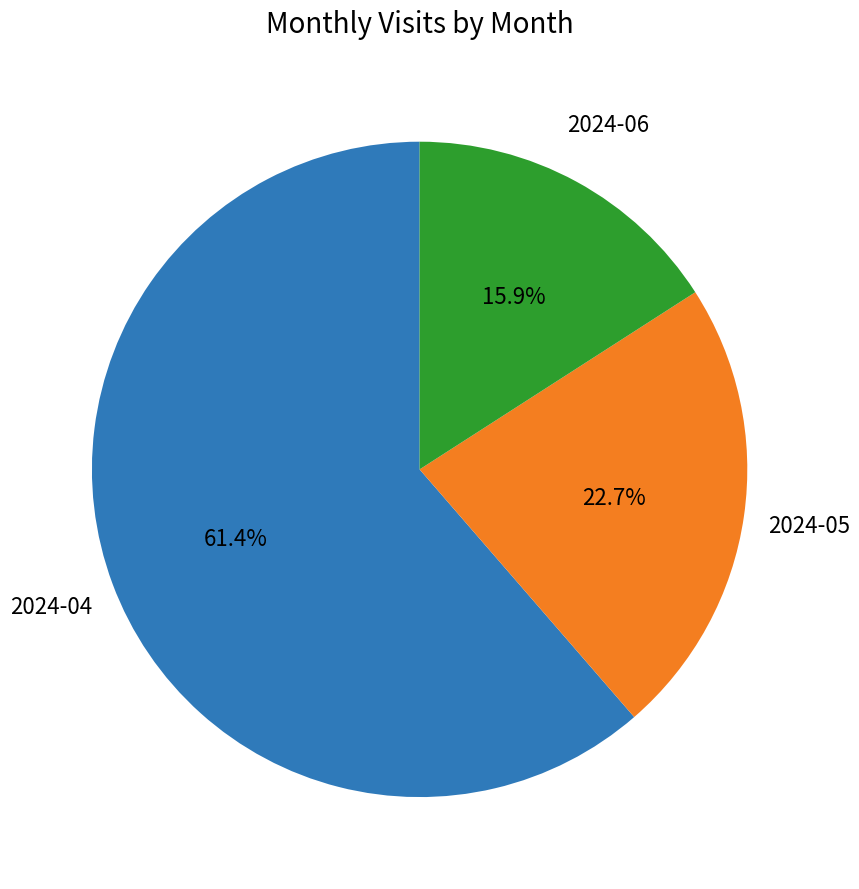

Does any single category account for the majority?

Yes